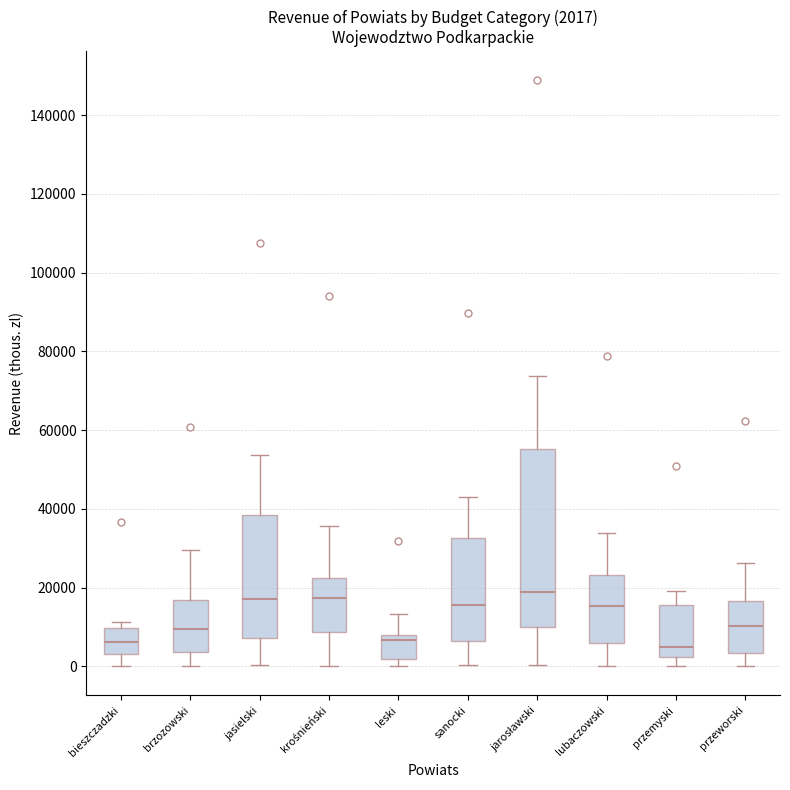

Which box is the tallest, from its lower edge to its upper edge?

jarosławski